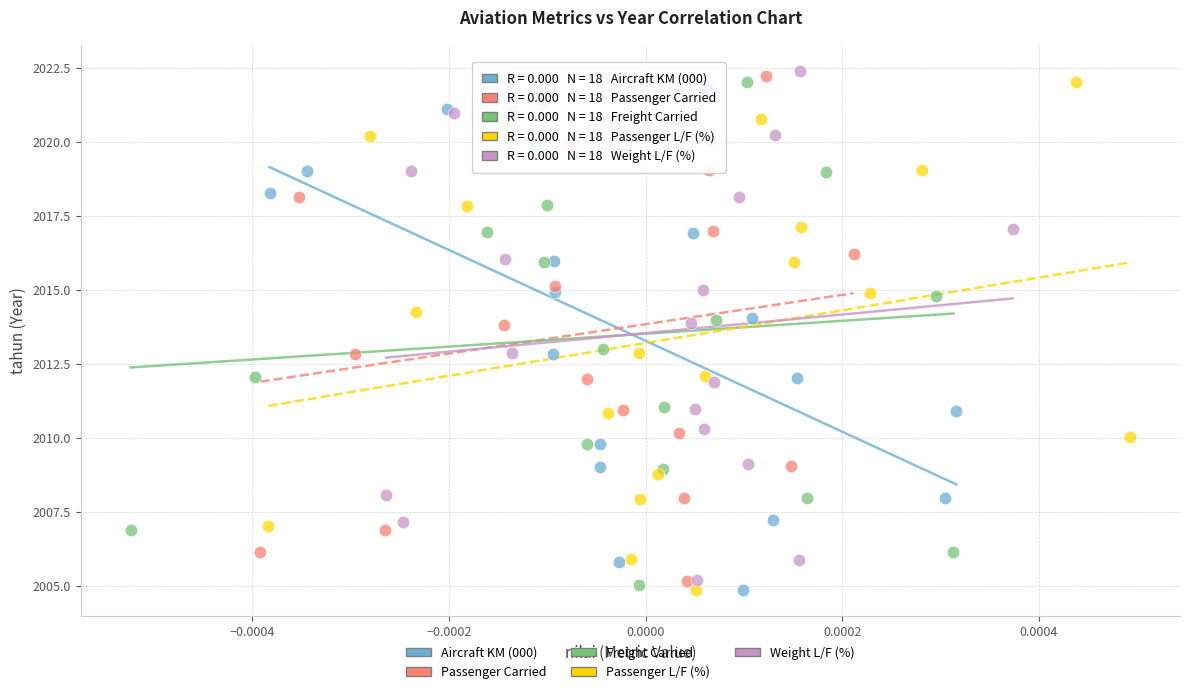

Which series has the widest spread of Y values?

Weight L/F (%)